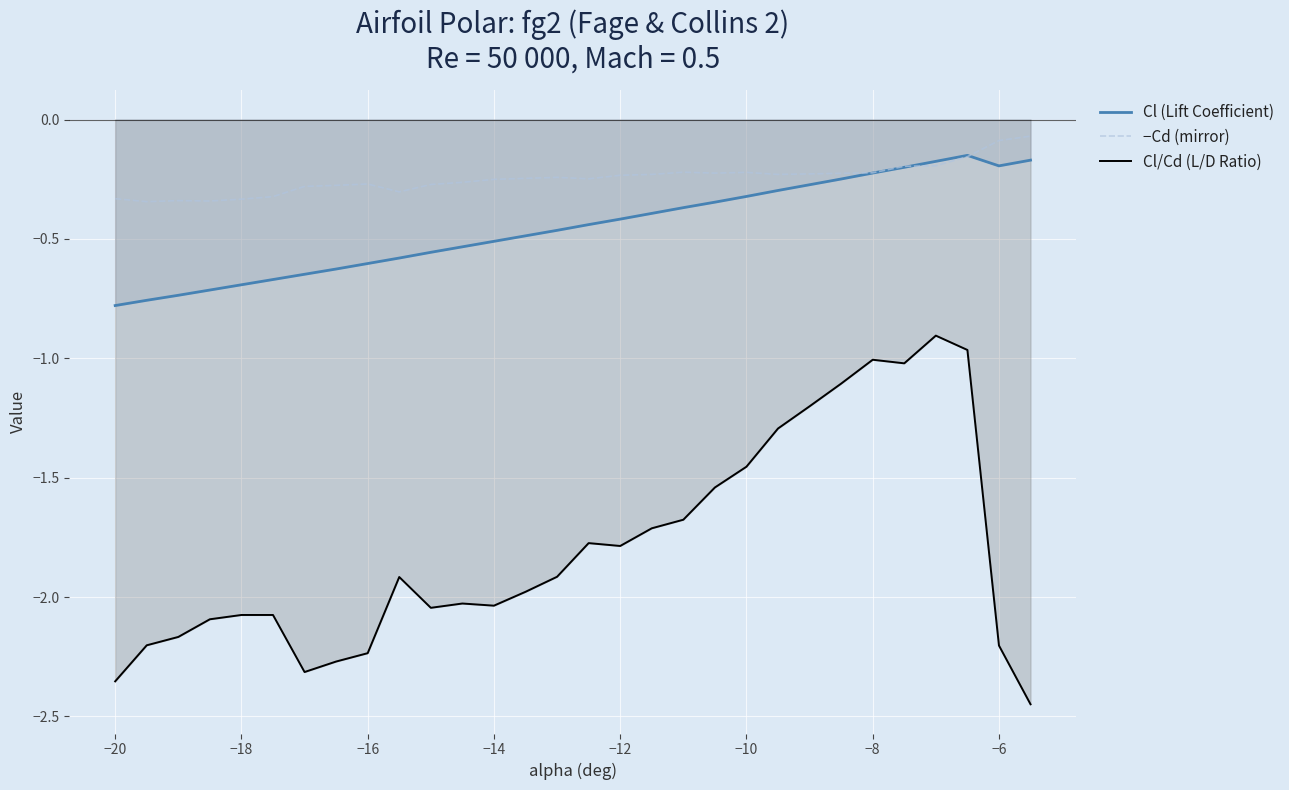

True or false: Cl/Cd (L/D Ratio) has more than 2 points higher than both neighbors.

True